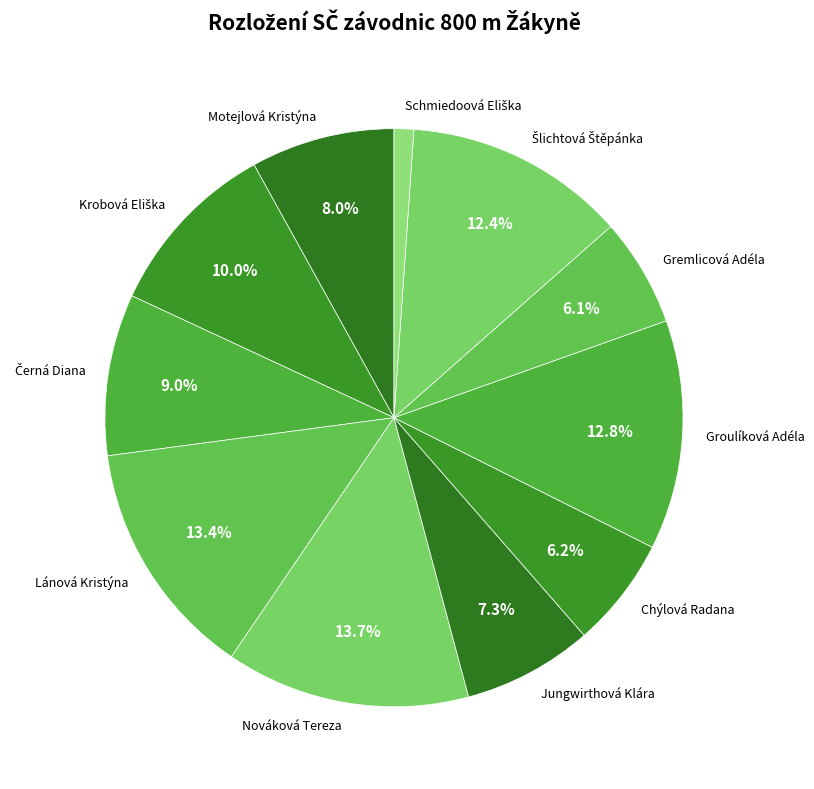

How many segments does this pie chart have?

11